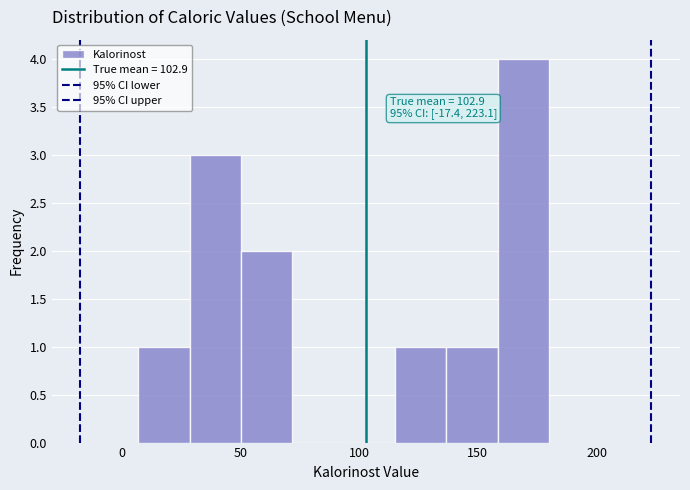

Which range on the x-axis has the tallest bar?

160 to 180